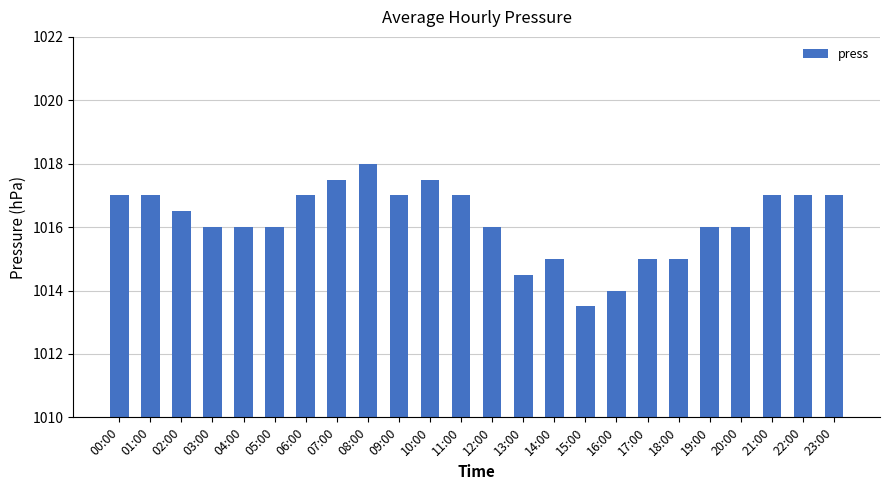

What is the approximate value at 15:00?

1013.5